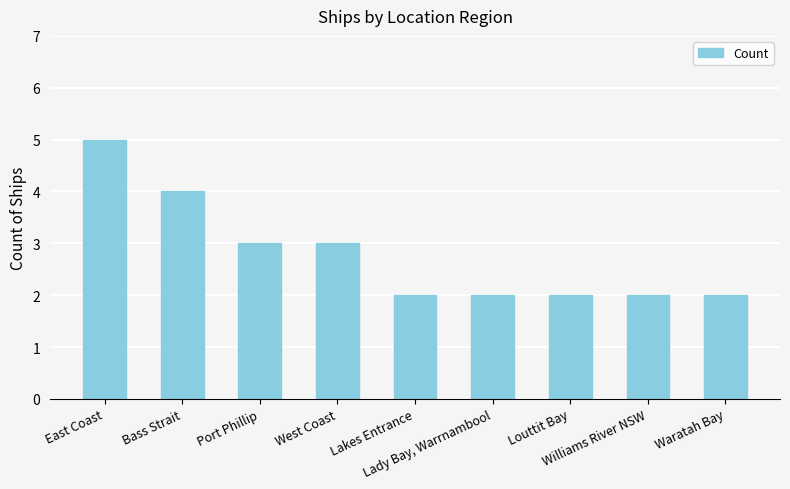

What is the label of the 9th bar from the right?

East Coast